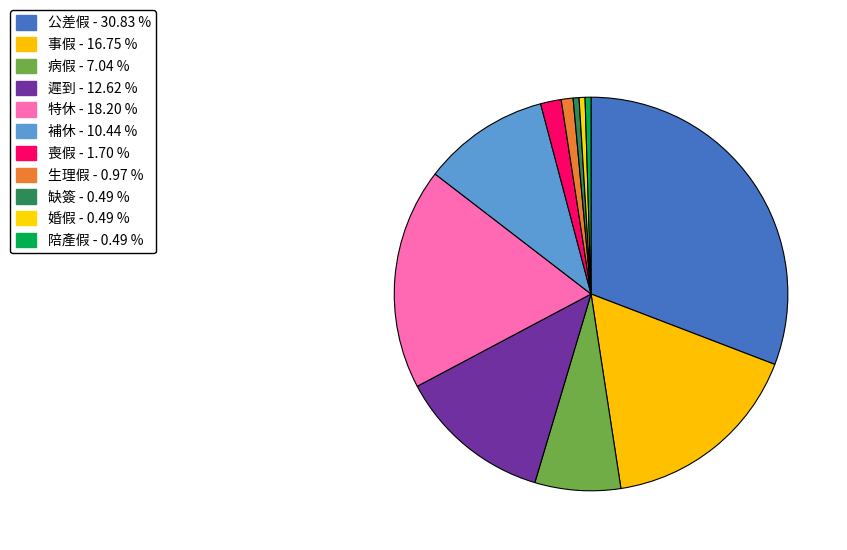

To the nearest percent, what is the combined percentage of 遲到 and 陪產假?

13%